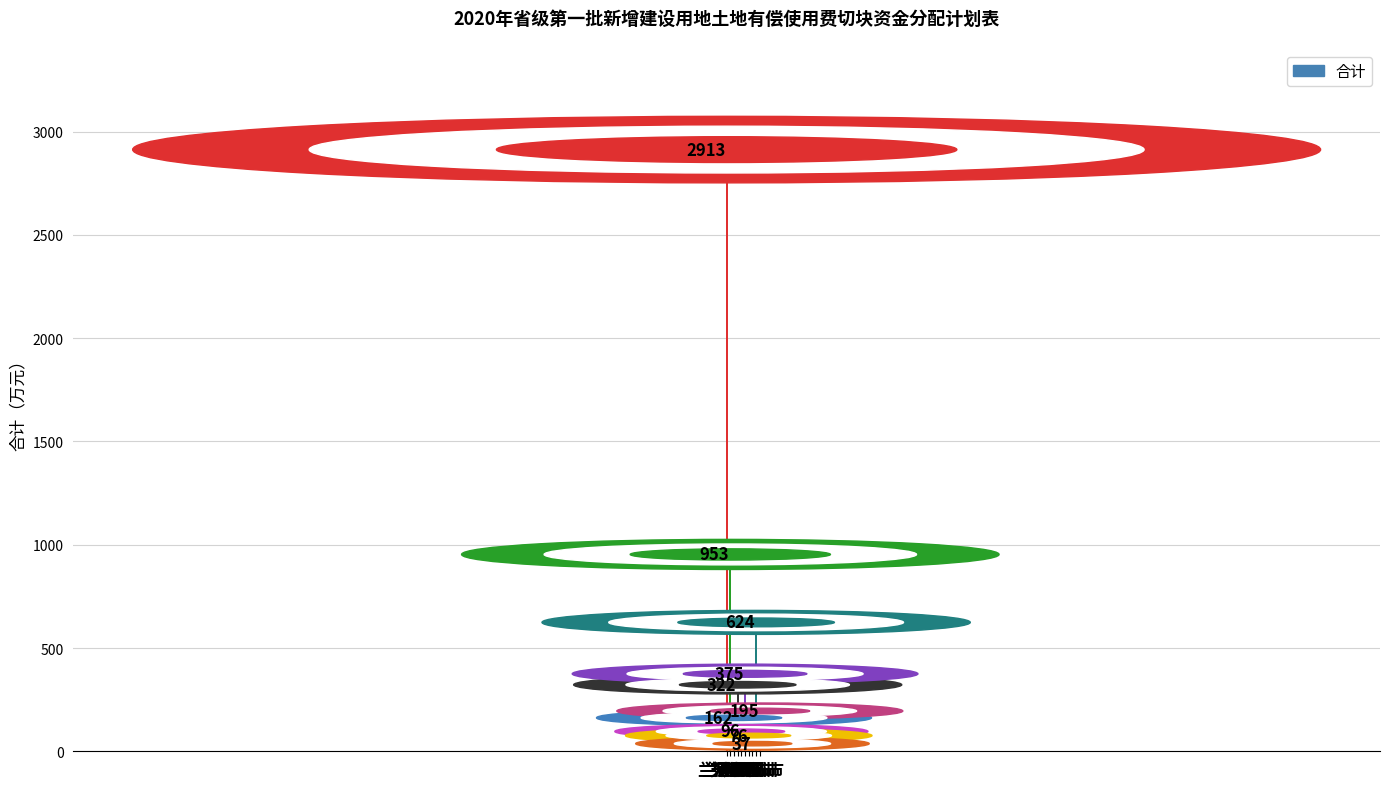

At which label is the value closest to 1475?

兰州新区